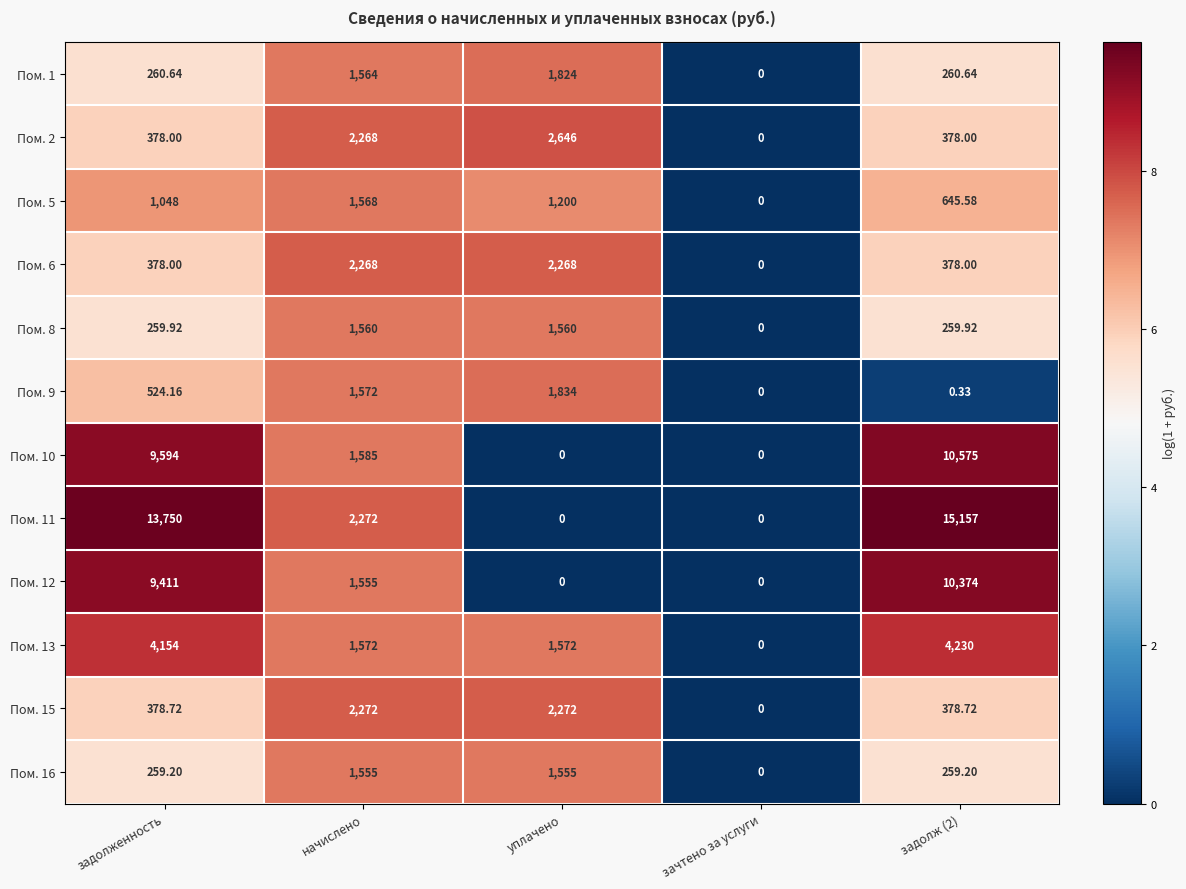

What is the spread (max minus min) of values at задолженность?

13490.8